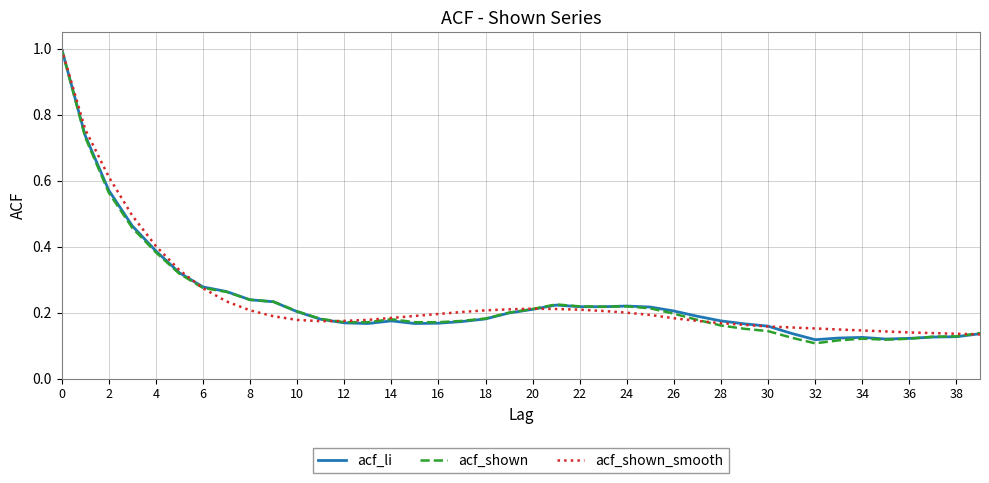

What is the greatest value displayed?

1.0